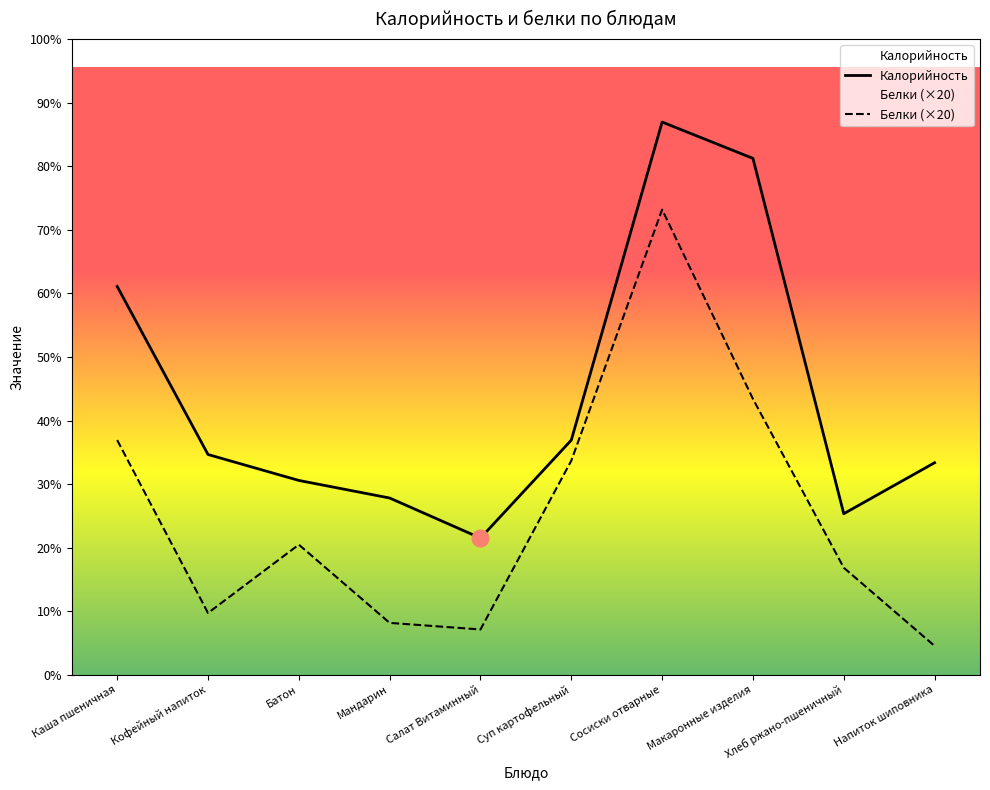

True or false: Белки (×20) and Калорийность cross at least once.

False